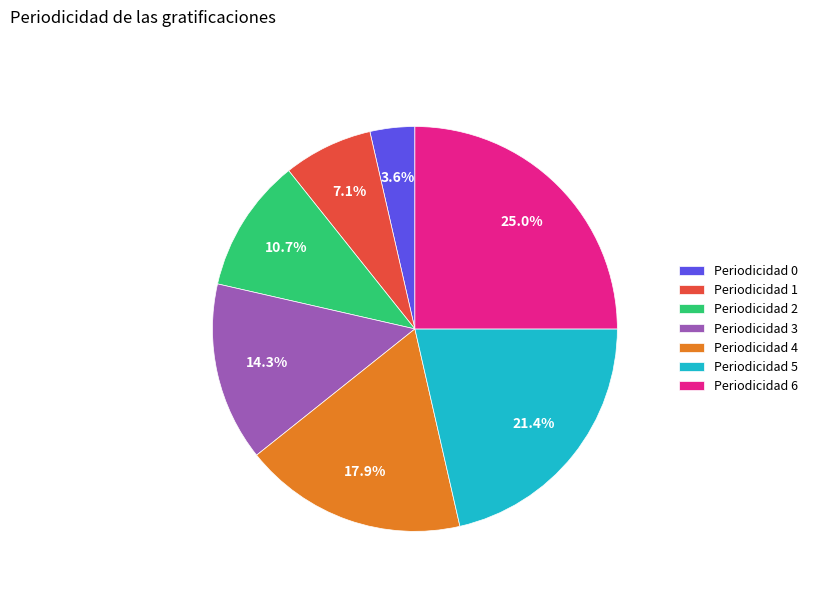

Does any single category account for the majority?

No